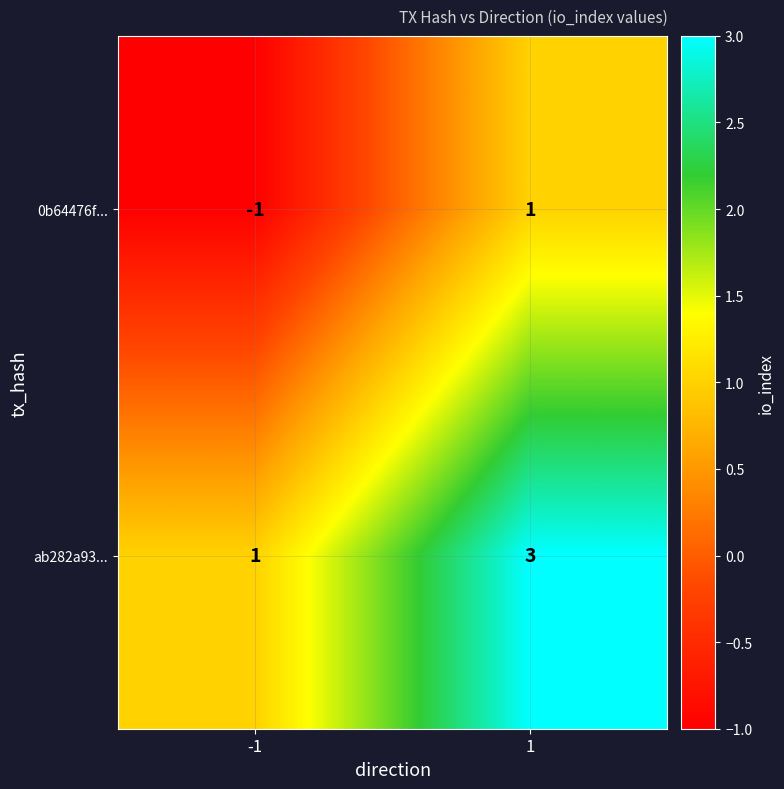

What is the sum of the ab282a93... values at -1 and 1?

4